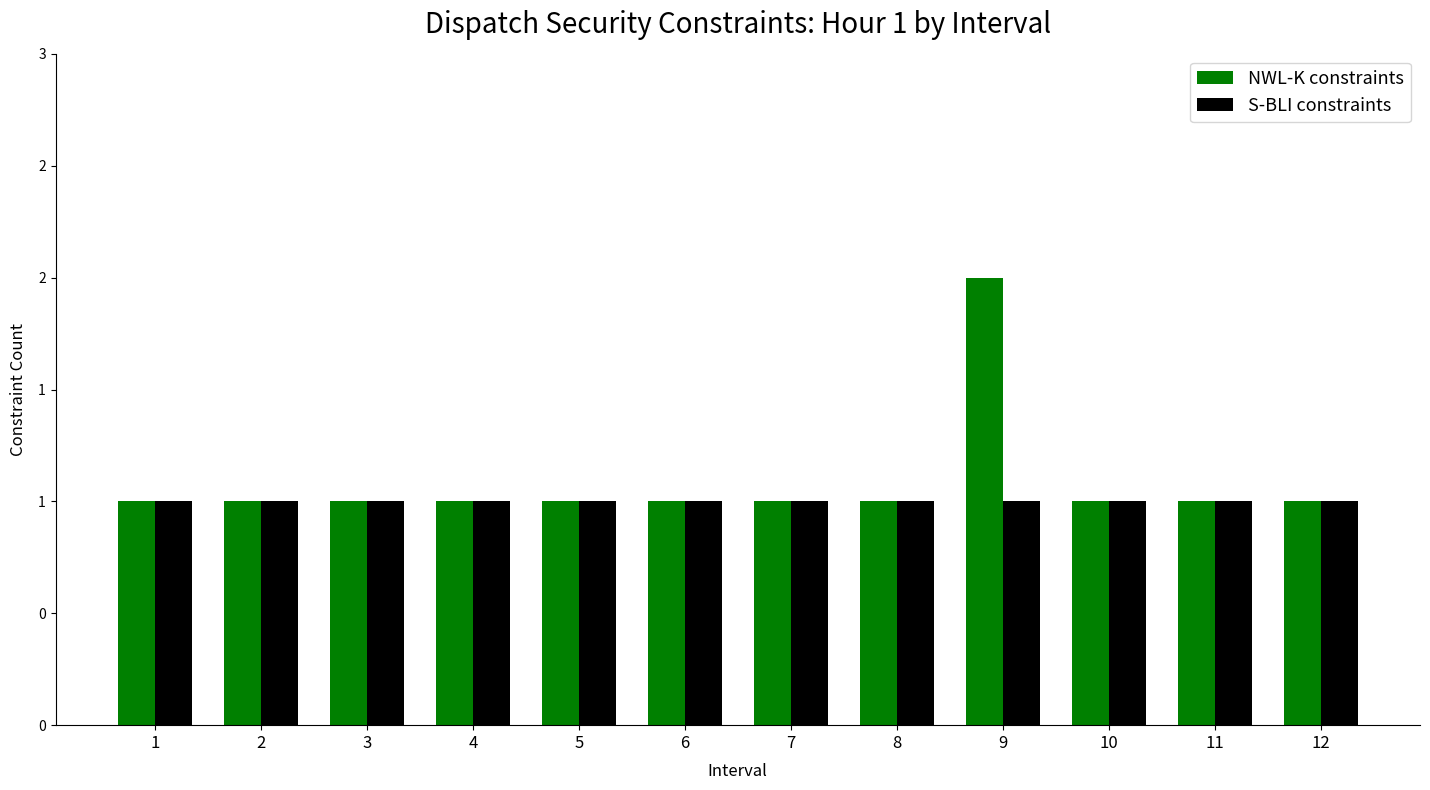

Are the bars grouped side by side (vs. stacked)?

Yes